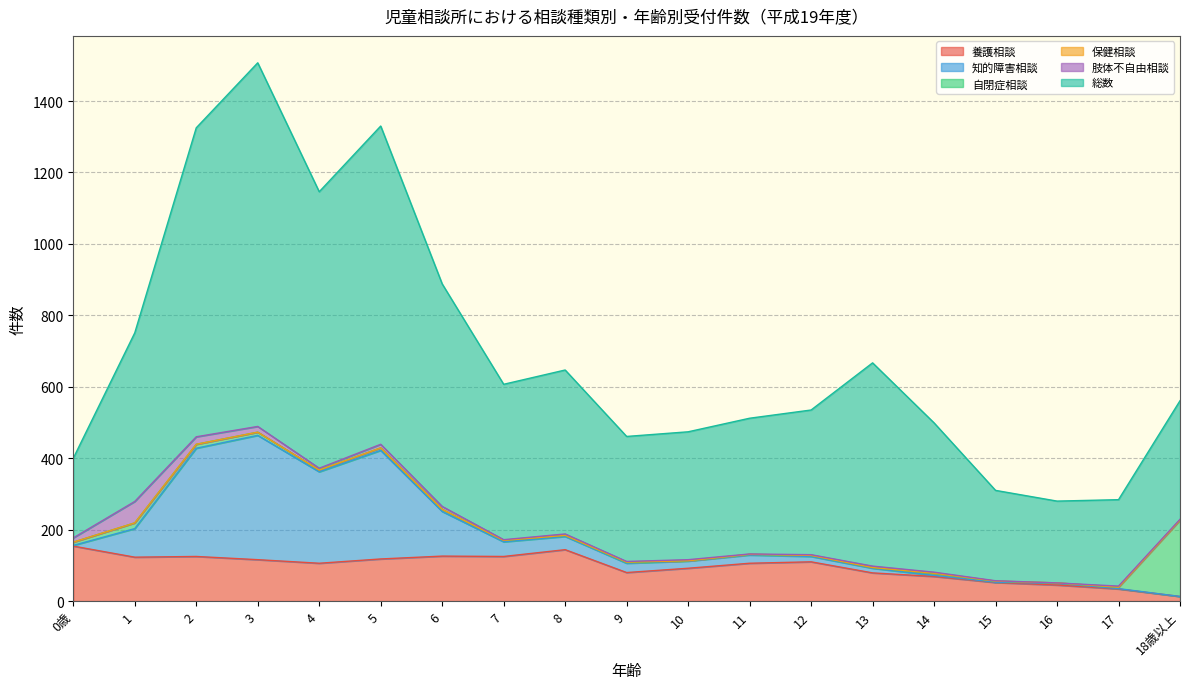

Which series has the widest spread of values?

総数